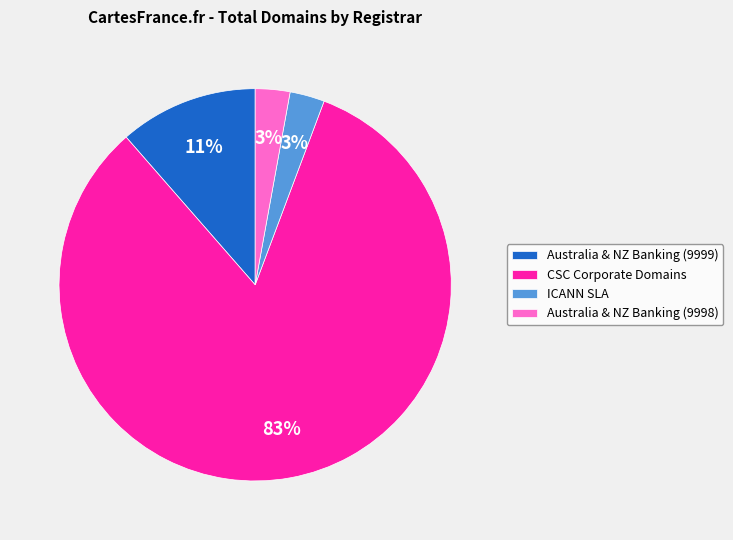

What percentage is the ICANN SLA slice, to the nearest percent?

3%